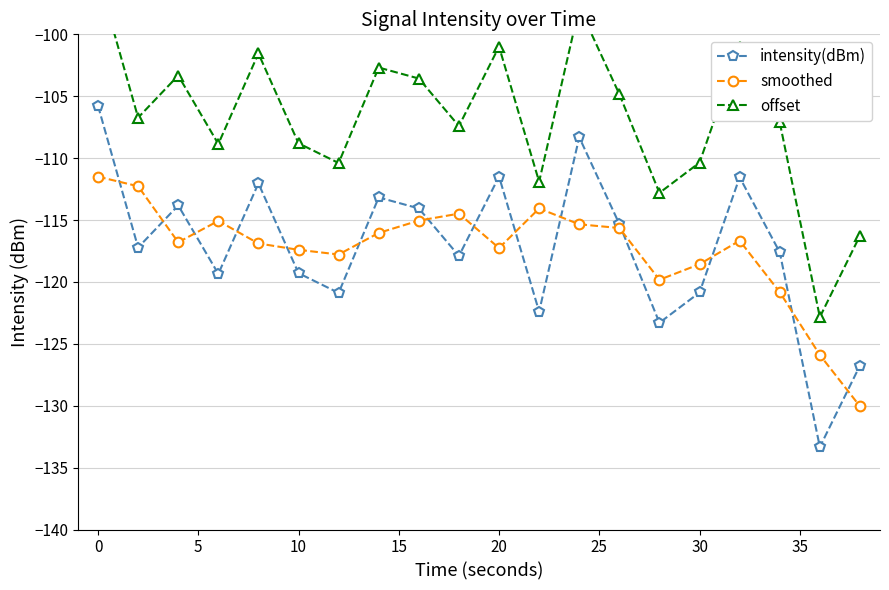

What is the difference between the second highest and minimum values in the offset series?

25.0